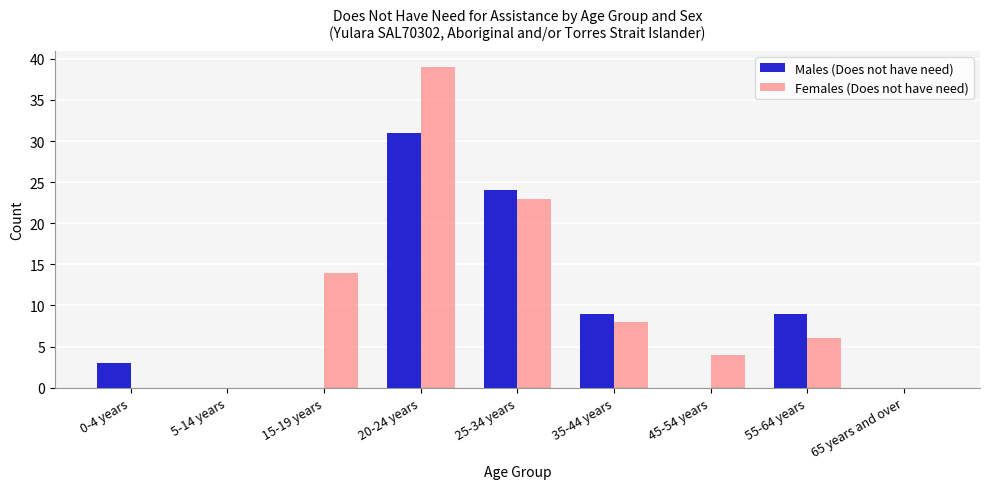

Count the number of data series in this chart.

2